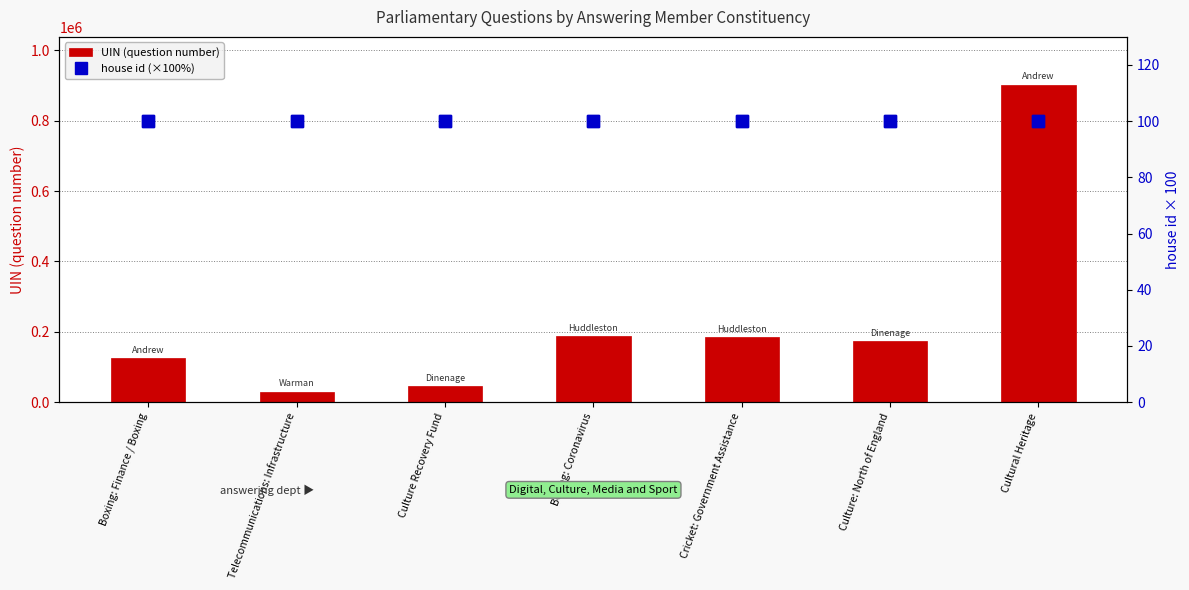

List the series in order of their peak value, highest first.

UIN (question number), house id (×100%)